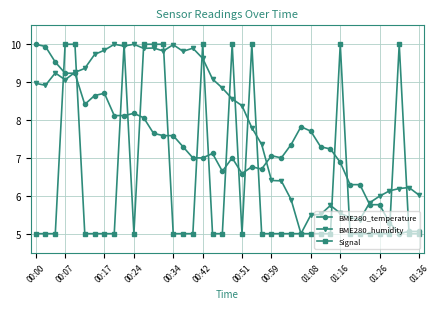

What is the maximum value shown in the chart?

10.0